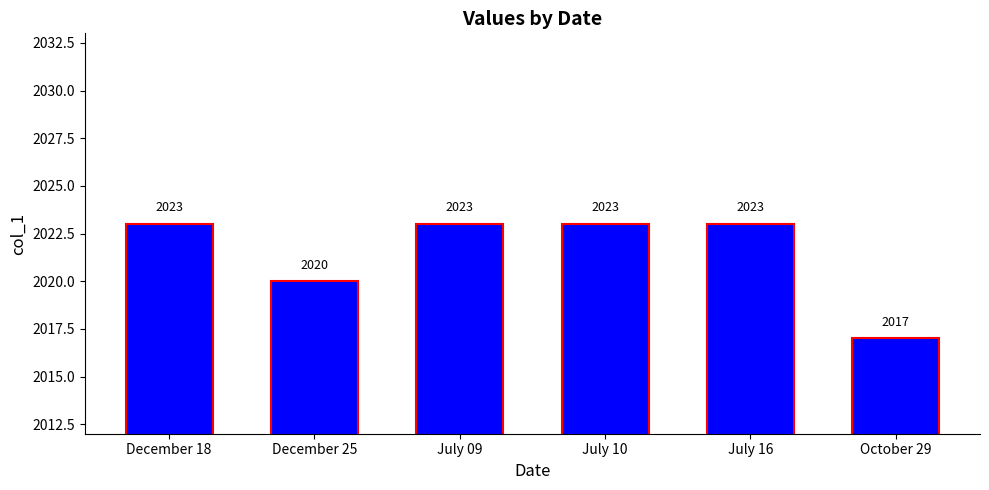

Between July 16 and December 25, which is larger?

July 16